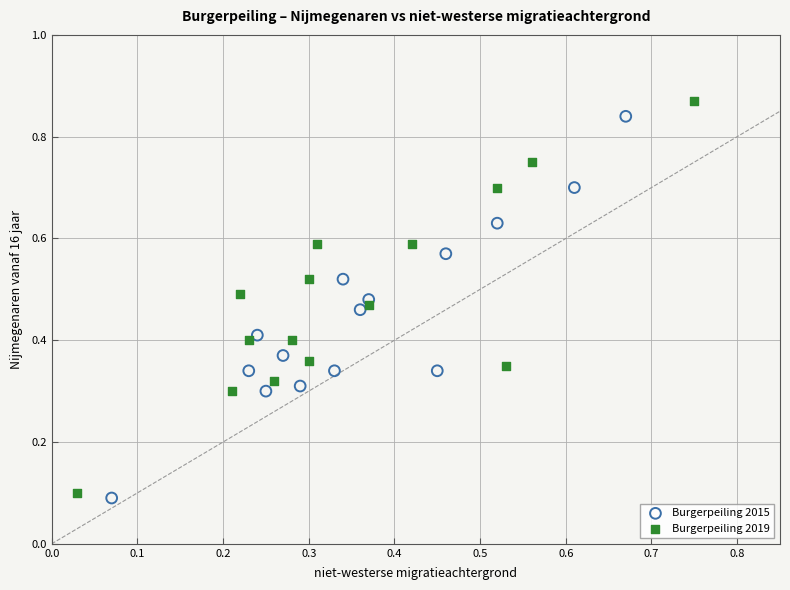

Which series has the widest spread of Y values?

Burgerpeiling 2019